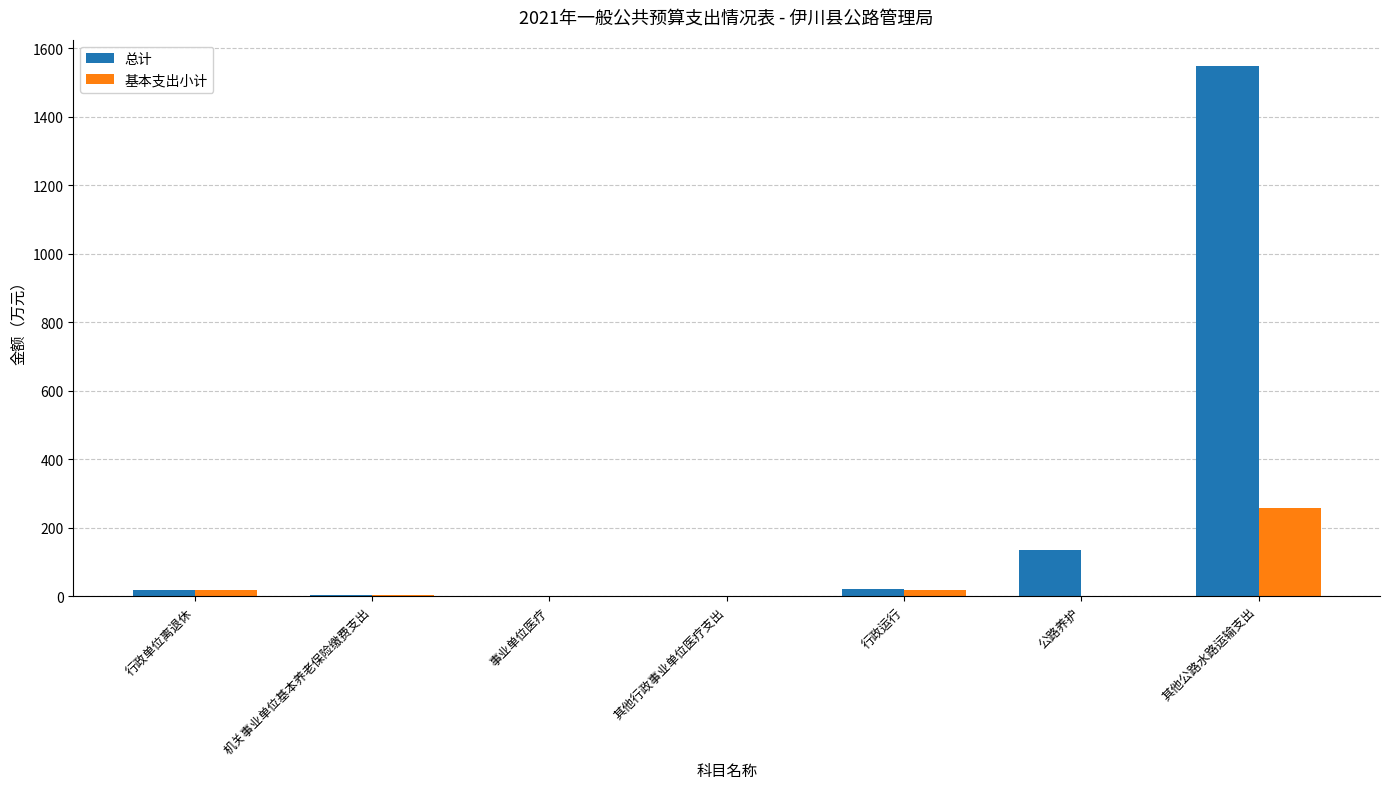

Between 行政单位离退休 and 其他公路水路运输支出, which series saw the biggest shift?

总计